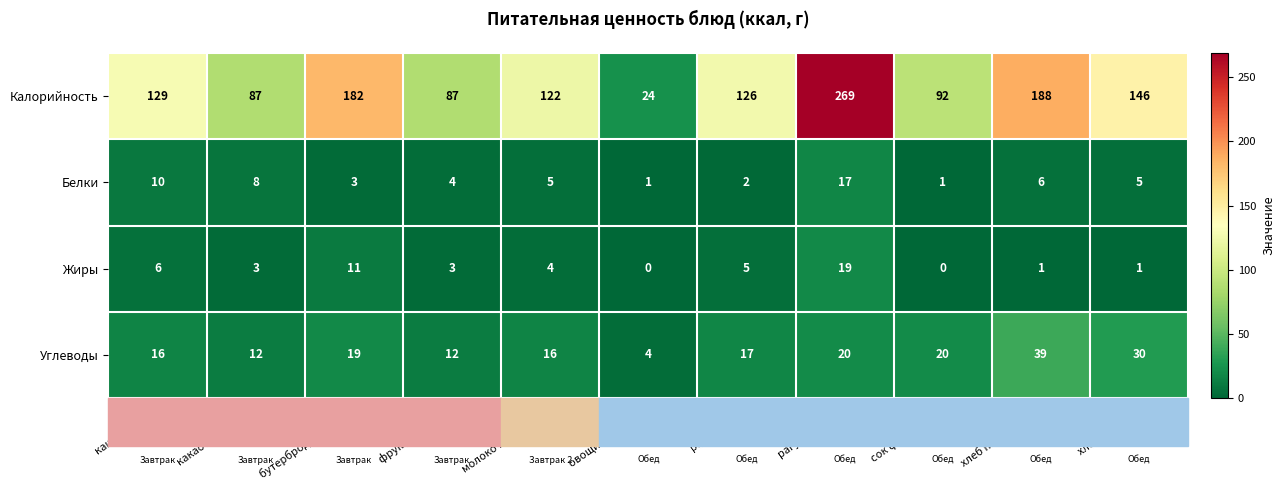

What is the difference between the highest and lowest values at каша манная?

123